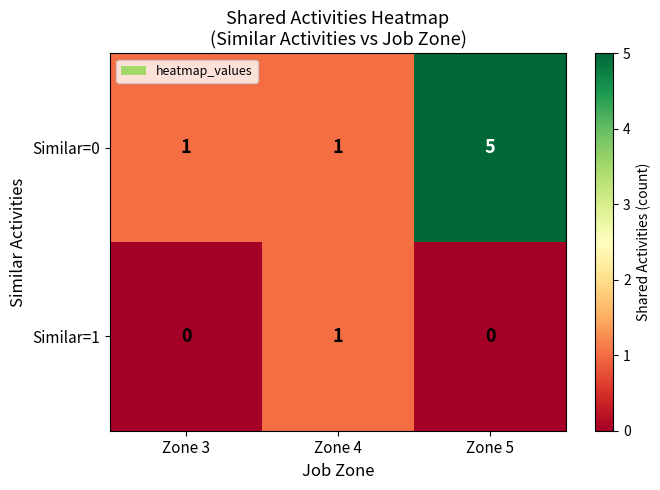

Which series has the largest total across all categories?

Similar=0